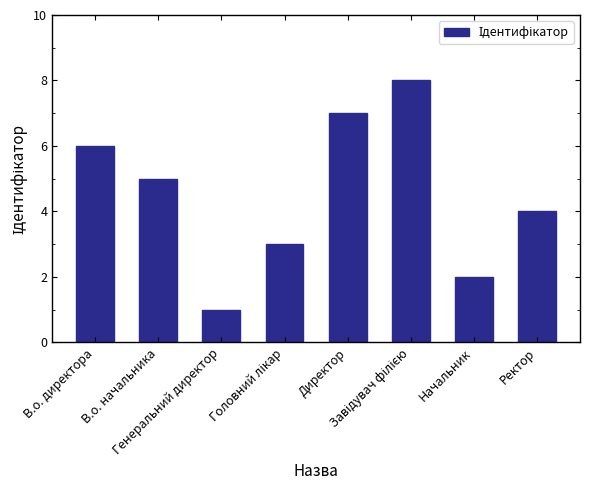

How many values are below 5?

4